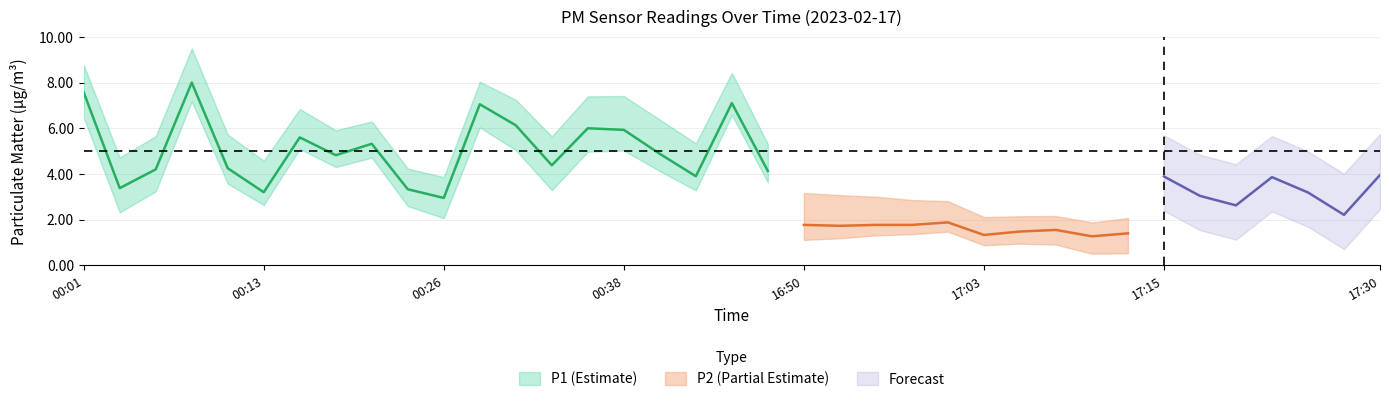

Which label corresponds to the largest value in the chart?

00:08